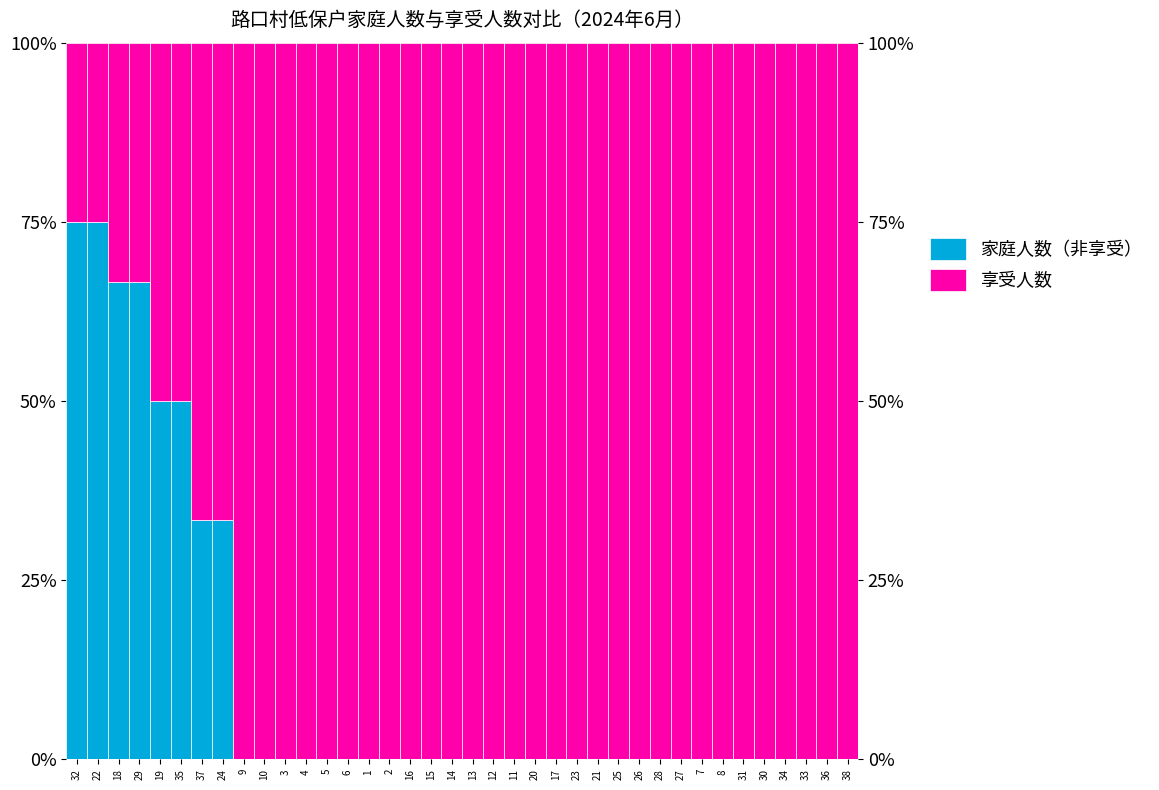

What is the difference between the maximum and minimum values in the 家庭人数（非享受） series?

75.0